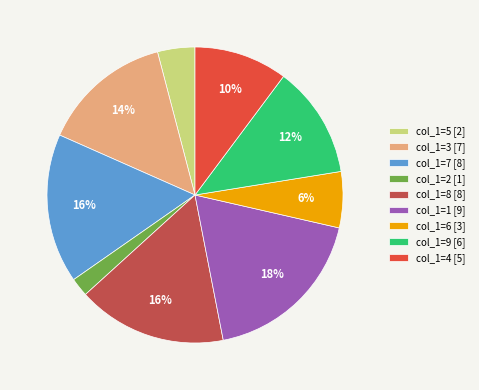

How many segments does this pie chart have?

9